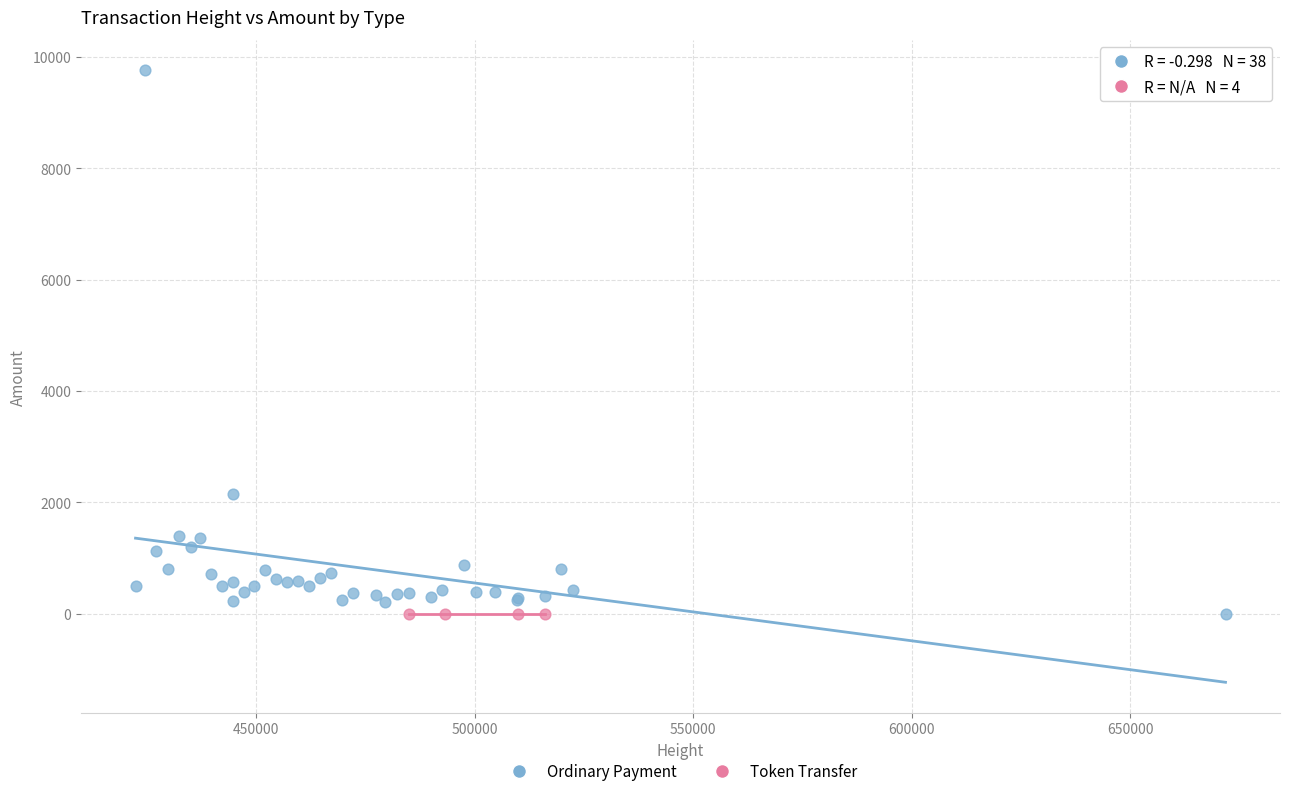

Which series contains the highest Y value?

Ordinary Payment